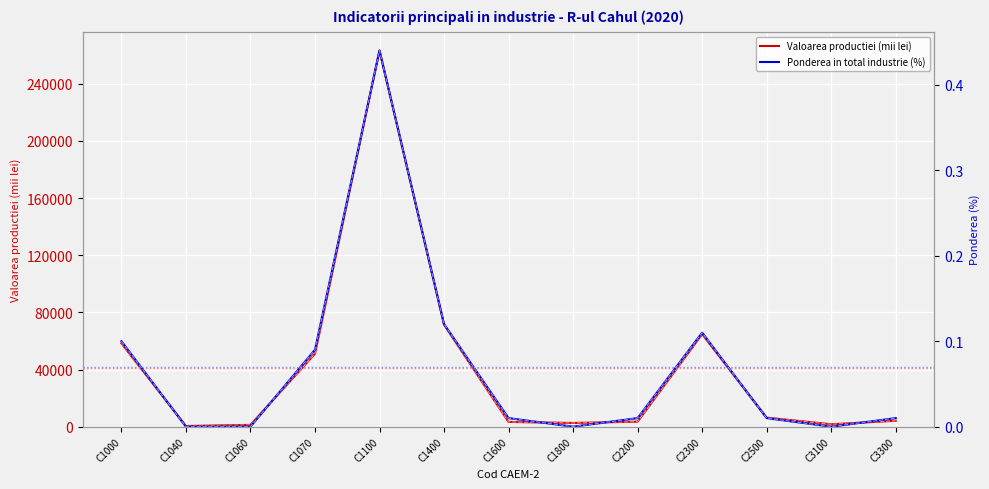

Is the value of Ponderea in total industrie (%) at C1070 greater than the value of Valoarea productiei (mii lei) at C1000?

No